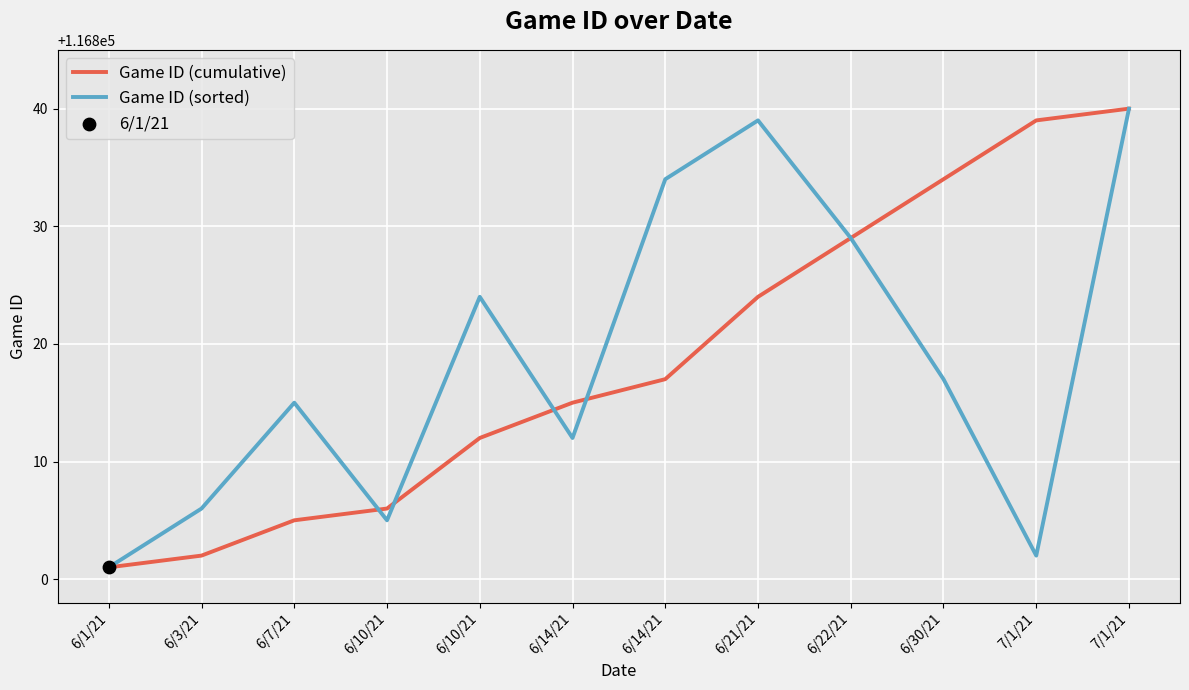

At which category is the sum across all series the highest?

7/1/21